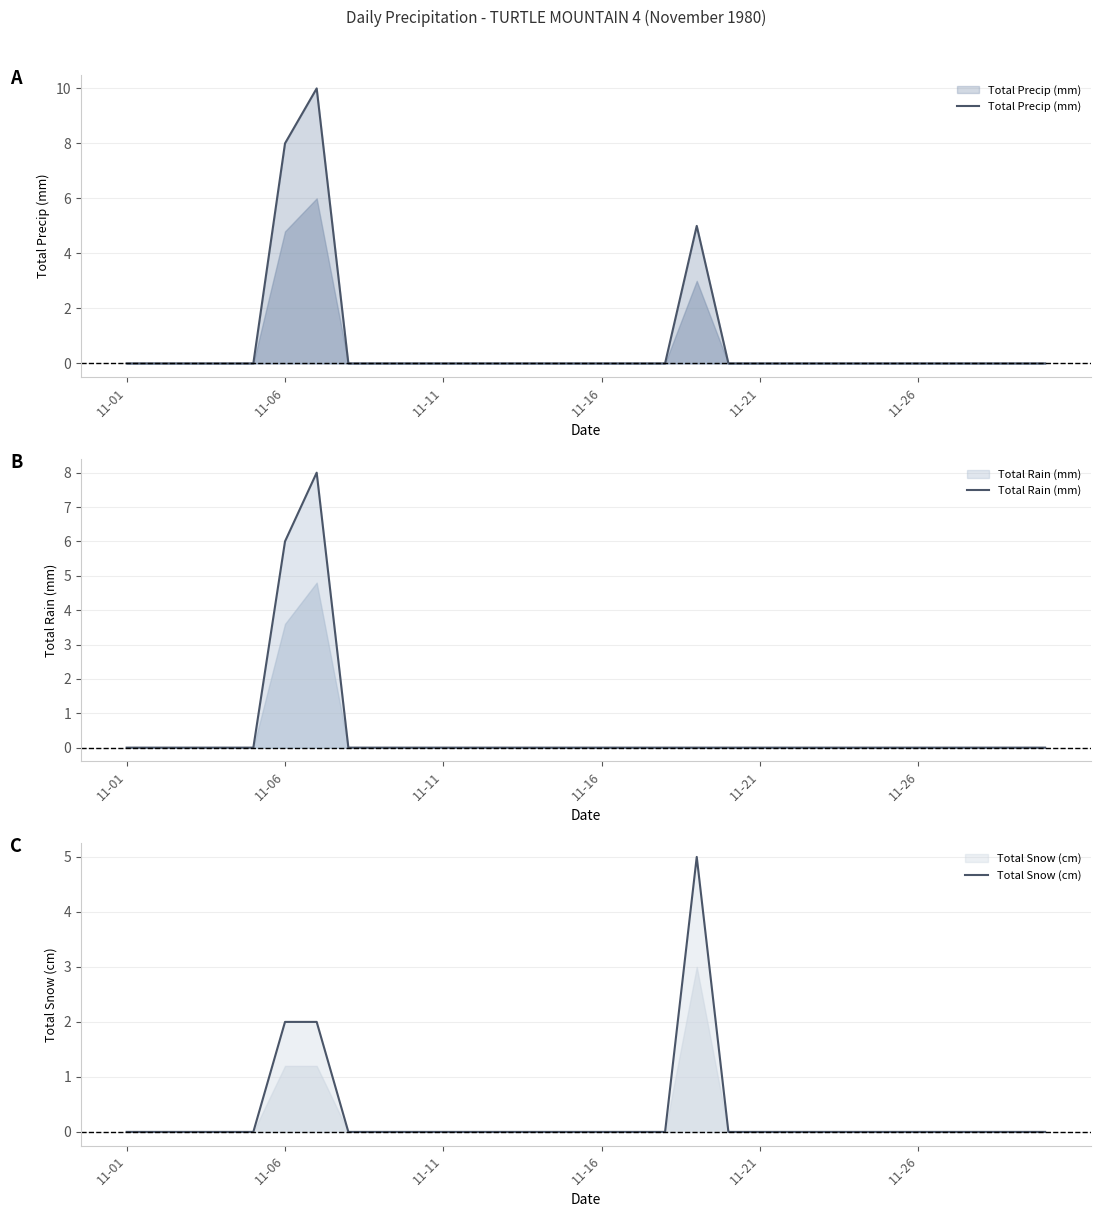

Which series has the largest range (max minus min)?

Total Precip (mm)